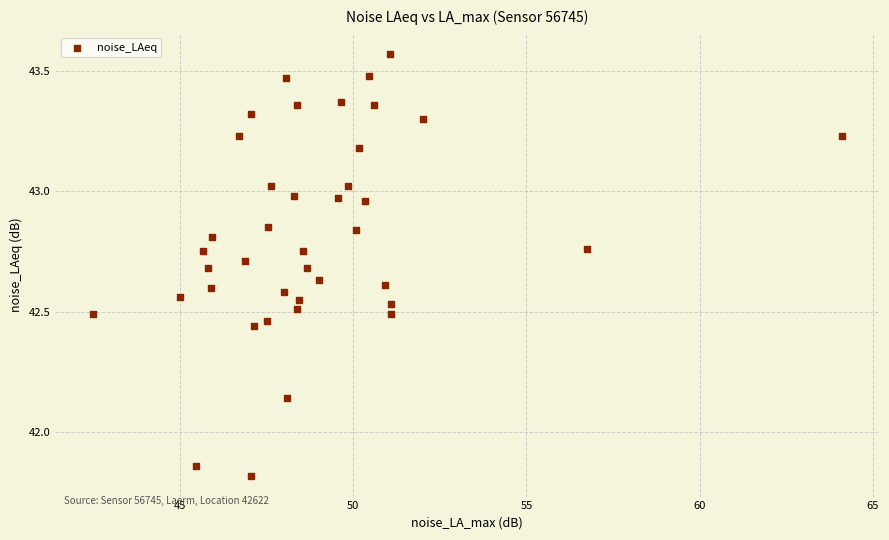

What is the range of X values (max minus min)?

21.6